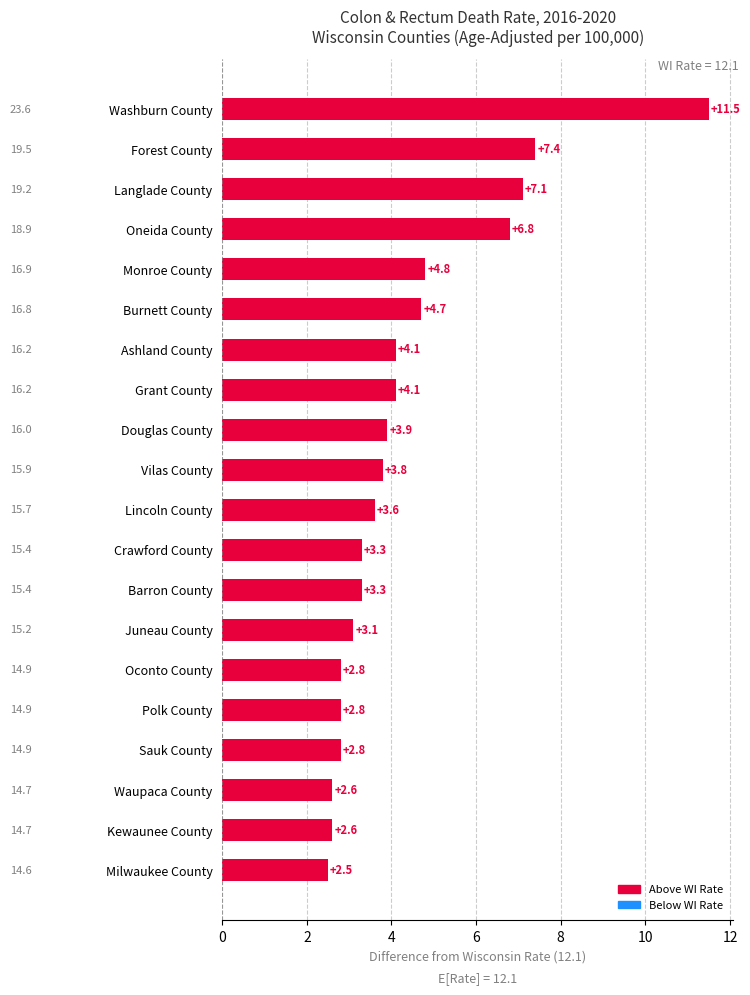

What is the value of the 5th bar from the top?

4.8